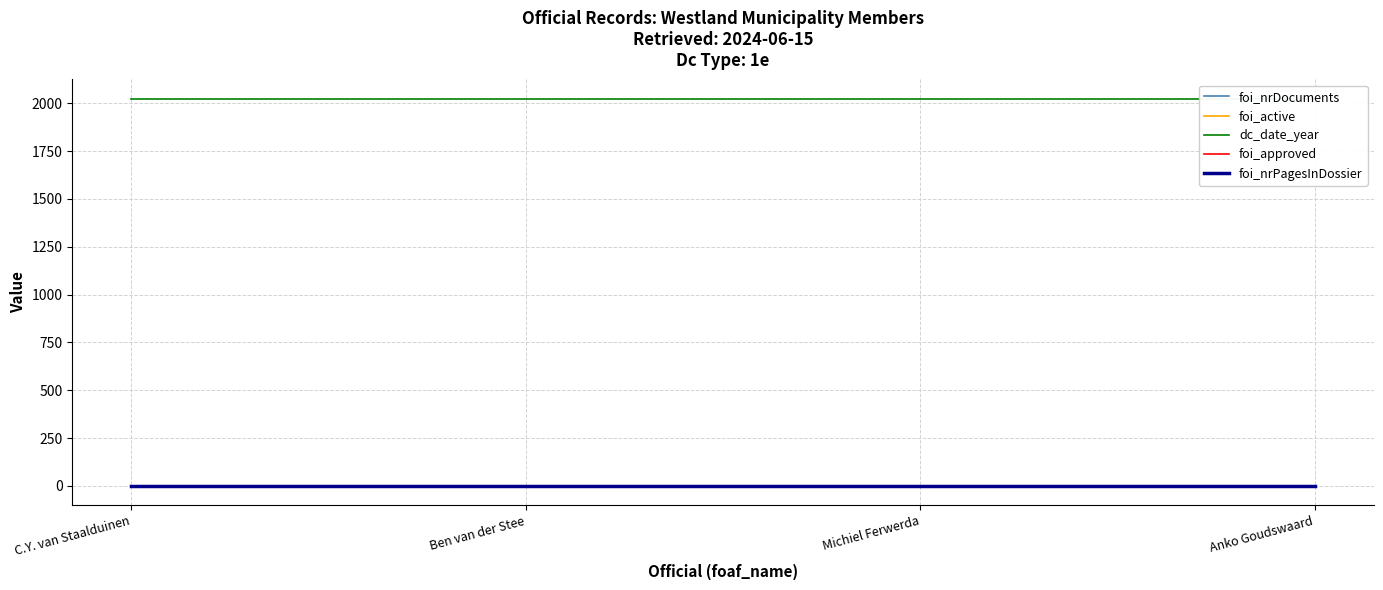

The foi_nrPagesInDossier series shows 0 at Anko Goudswaard. True or false?

True